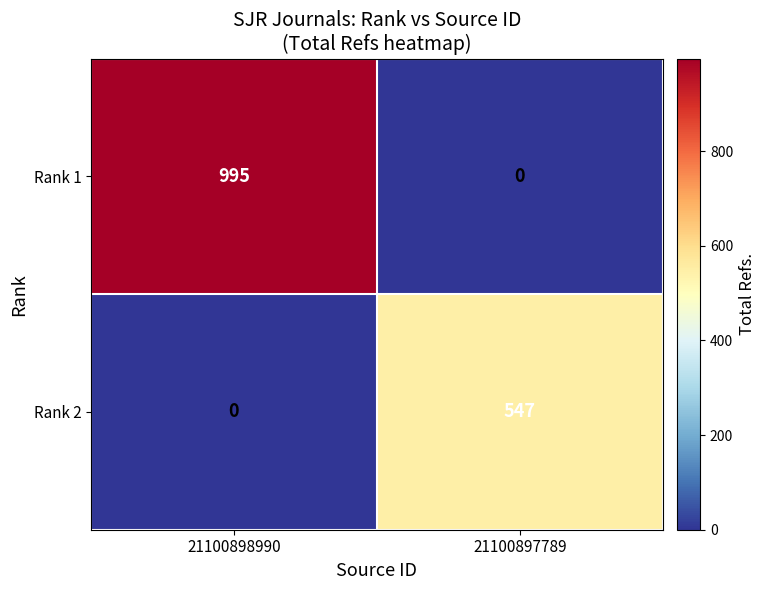

Which series changed the most between 21100898990 and 21100897789?

Rank 1